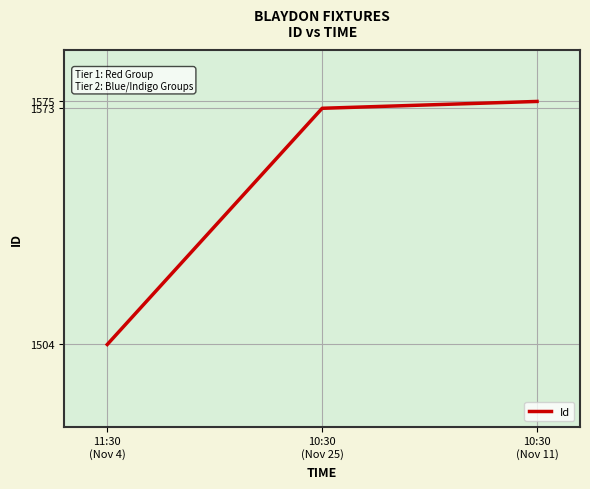

Rank the categories by value from lowest to highest.

11:30
(Nov 4), 10:30
(Nov 25), 10:30
(Nov 11)